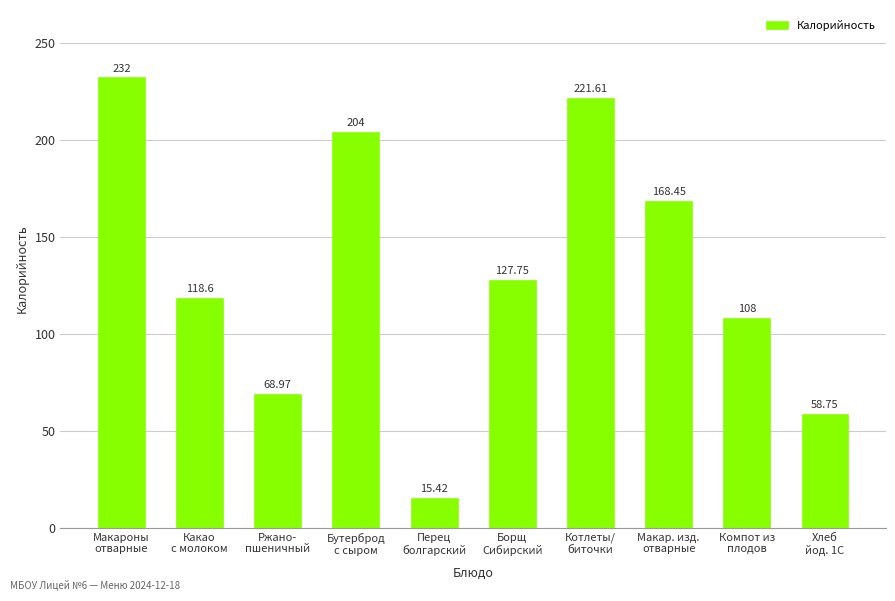

What is the average value?

132.4